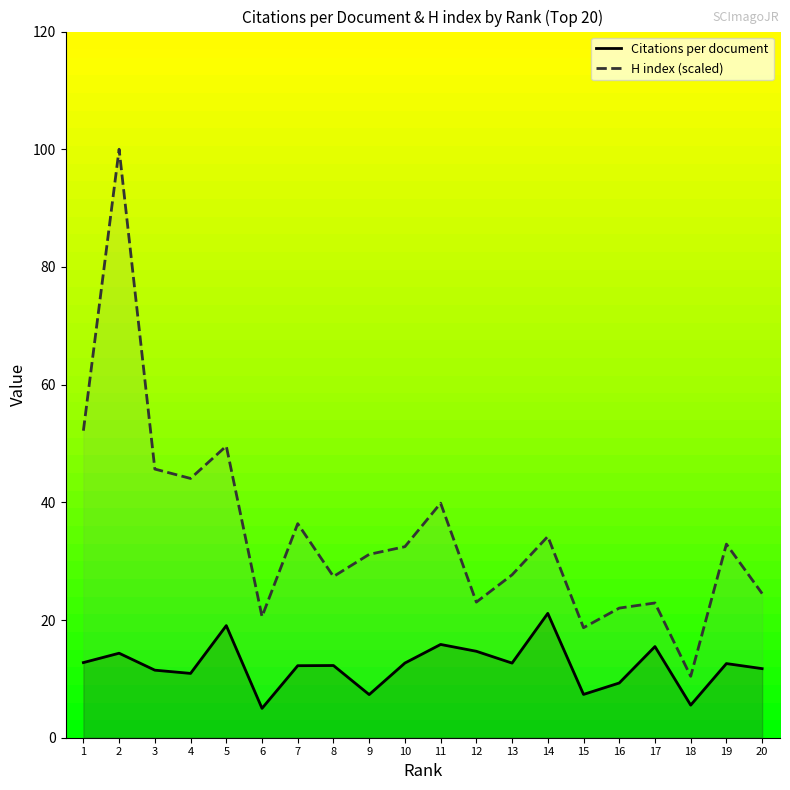

At how many categories does at least one series exceed 88?

1